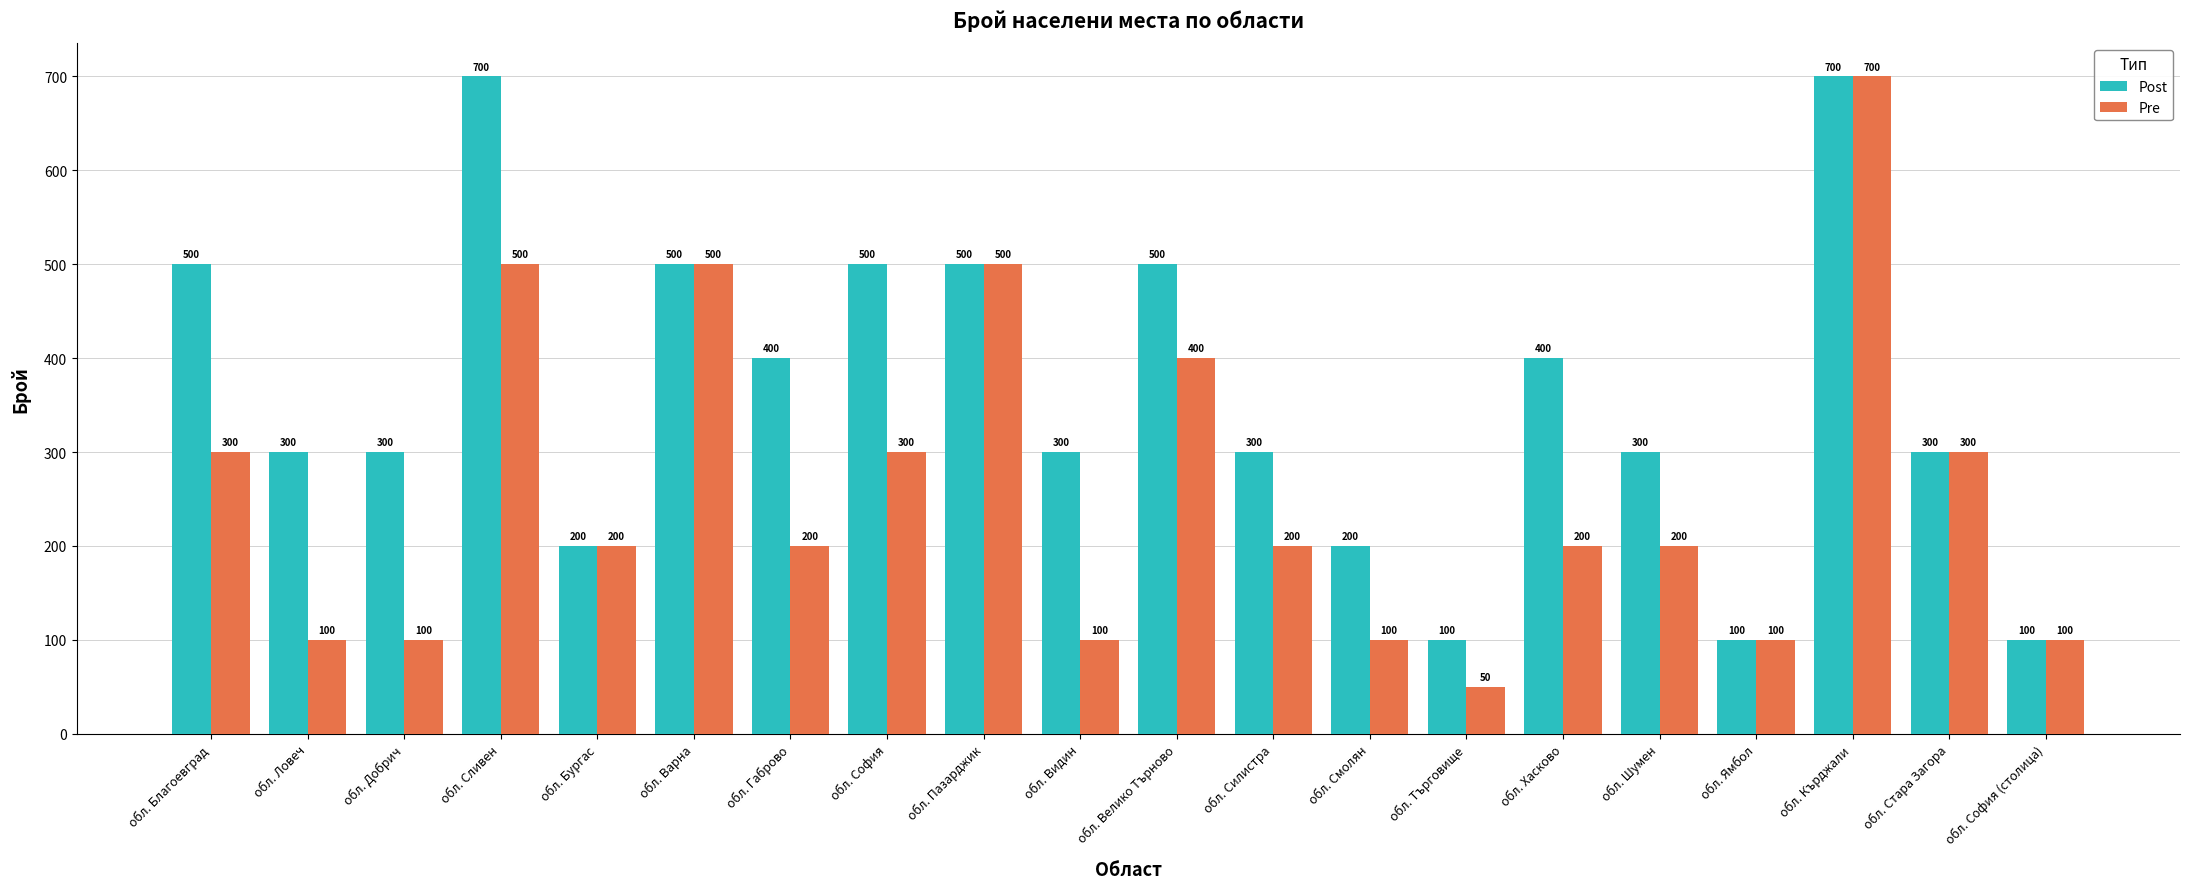

What is the approximate value of Pre at обл. Стара Загора?

300